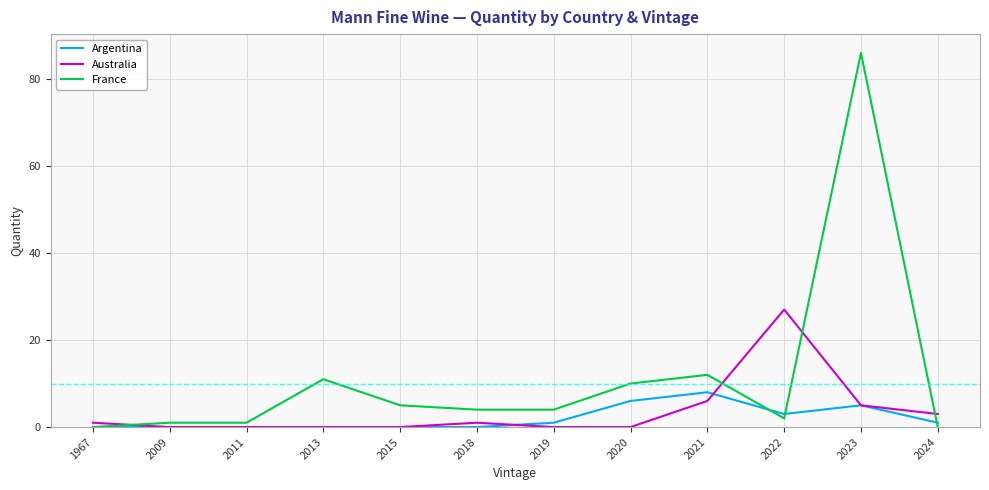

How many series are shown in this chart?

3